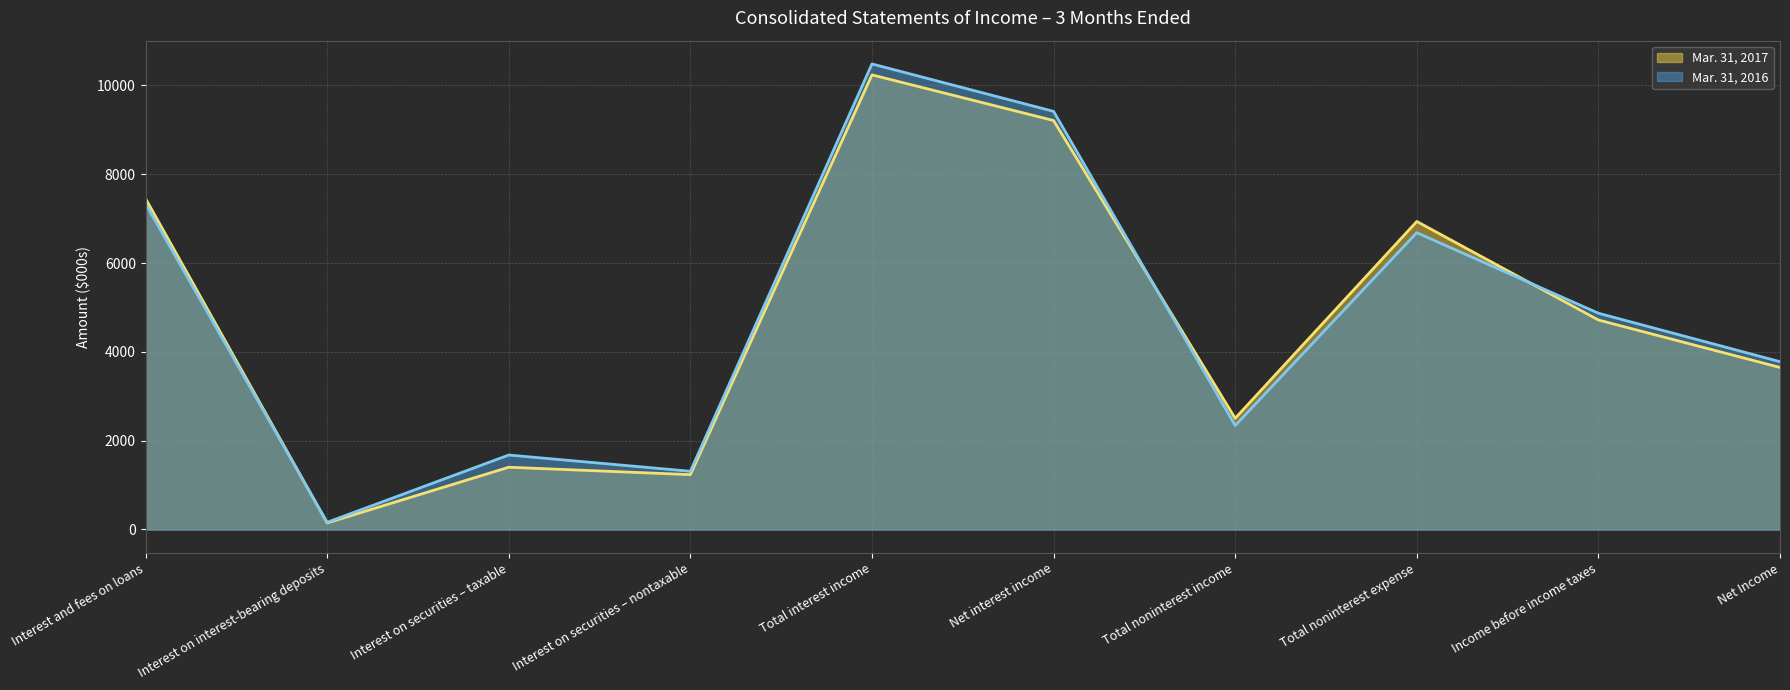

Reading left to right, transcribe all the data shown in this chart.

Mar. 31, 2017: Interest and fees on loans=7453	Interest on interest-bearing deposits=148	Interest on securities – taxable=1402	Interest on securities – nontaxable=1235	Total interest income=10238	Net interest income=9210	Total noninterest income=2504	Total noninterest expense=6937	Income before income taxes=4718	Net Income=3649
Mar. 31, 2016: Interest and fees on loans=7334	Interest on interest-bearing deposits=162	Interest on securities – taxable=1677	Interest on securities – nontaxable=1311	Total interest income=10484	Net interest income=9416	Total noninterest income=2341	Total noninterest expense=6684	Income before income taxes=4870	Net Income=3779